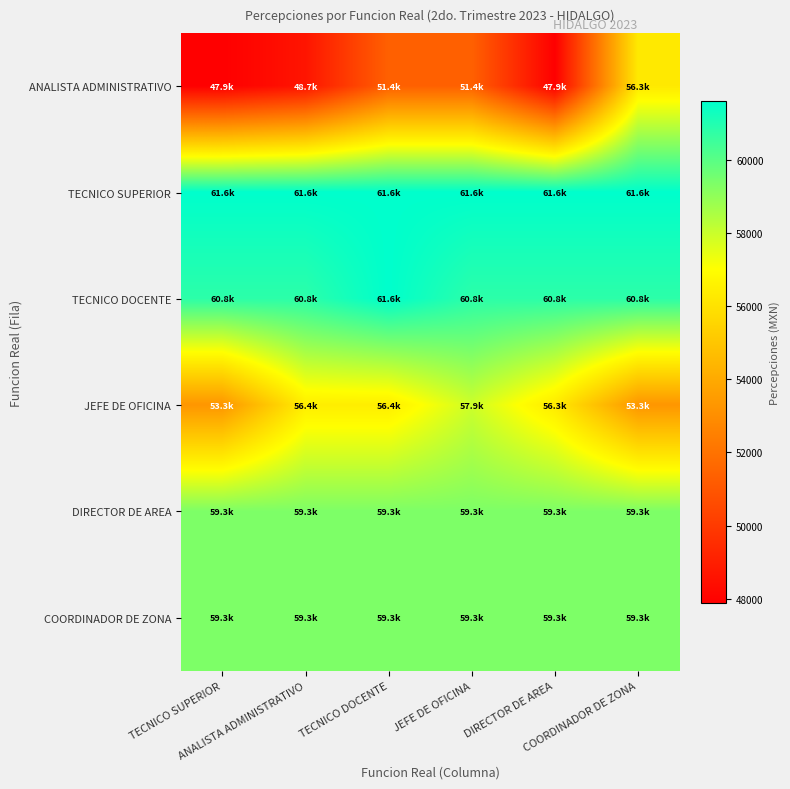

Which series has the largest range (max minus min)?

ANALISTA ADMINISTRATIVO